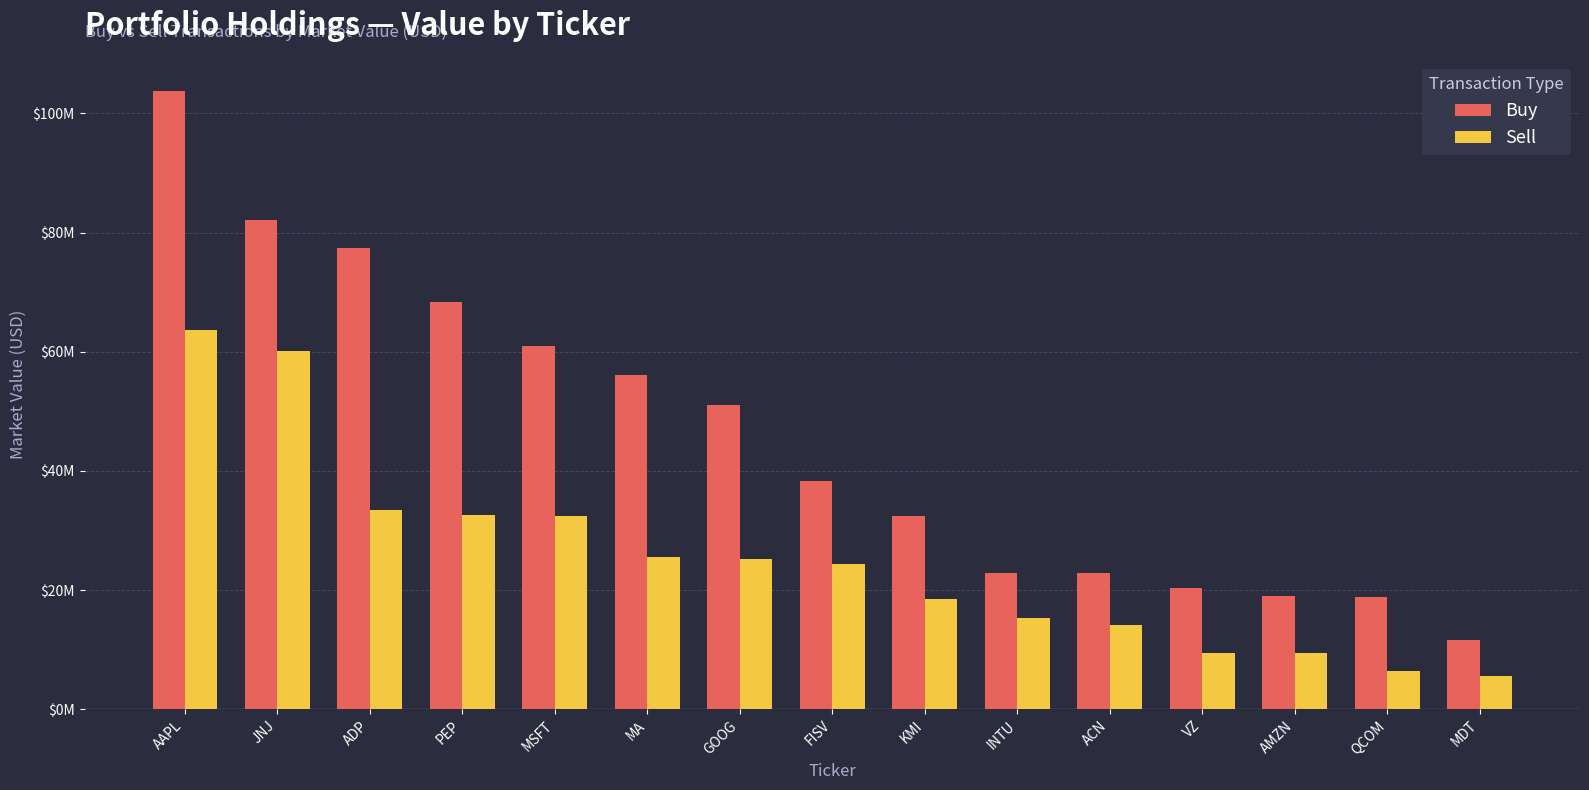

Which series has the largest total across all categories?

Buy